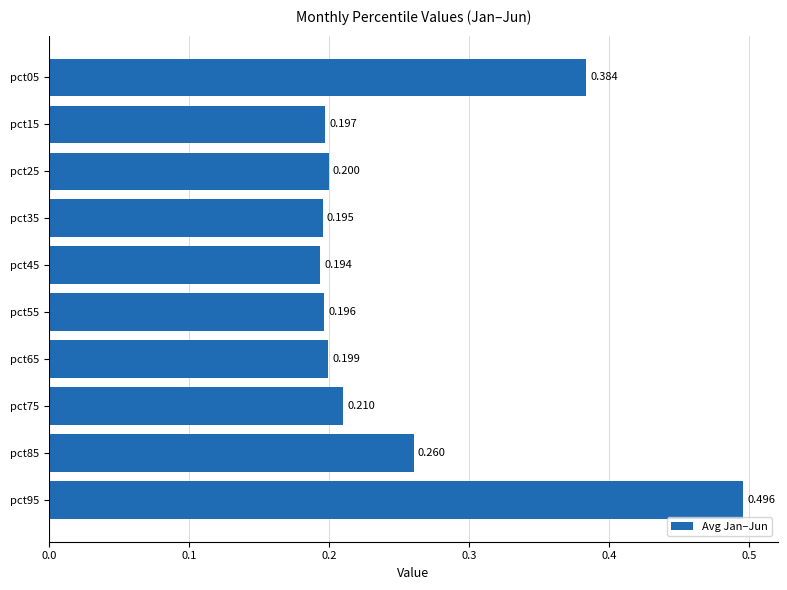

Count the values in the range 0 to 1.

10